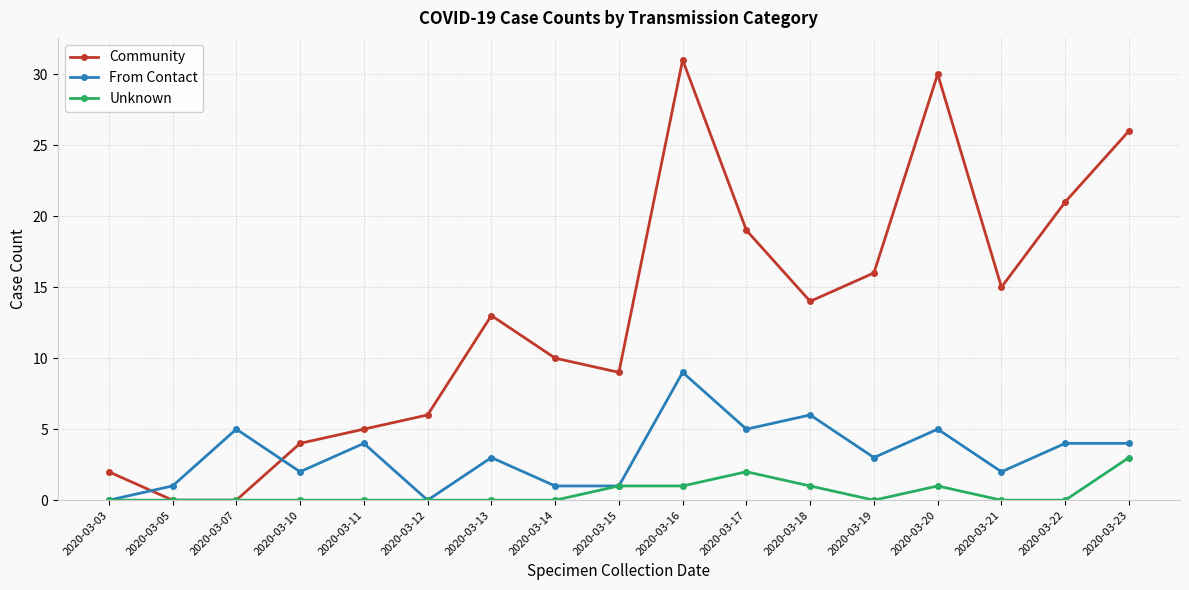

Rank the series at 2020-03-14 from highest to lowest value.

Community, From Contact, Unknown